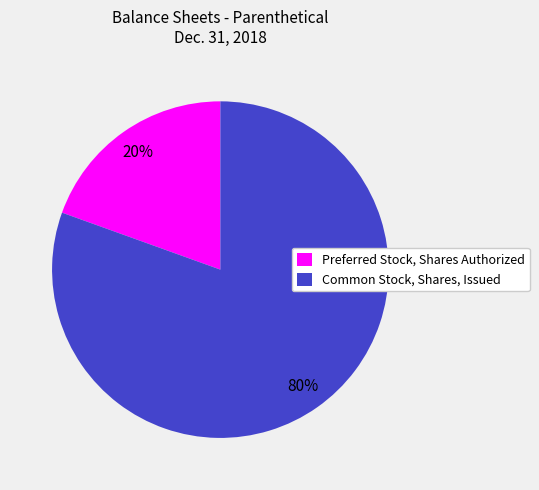

To the nearest percent, what is the average slice percentage?

50%